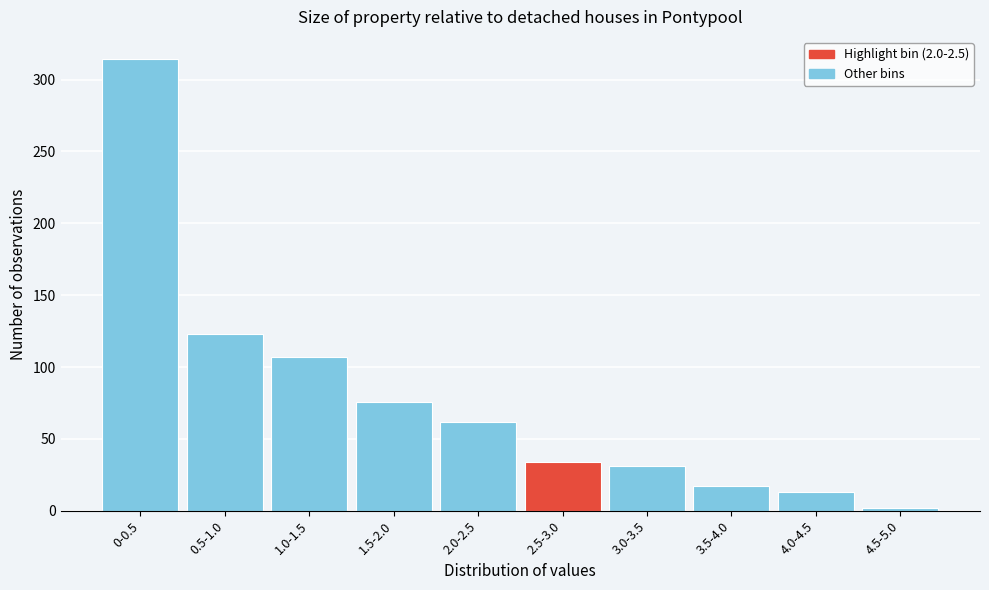

Reading left to right, extract all data points from this chart.

0-0.5=314	0.5-1.0=123	1.0-1.5=107	1.5-2.0=76	2.0-2.5=62	2.5-3.0=34	3.0-3.5=31	3.5-4.0=17	4.0-4.5=13	4.5-5.0=2